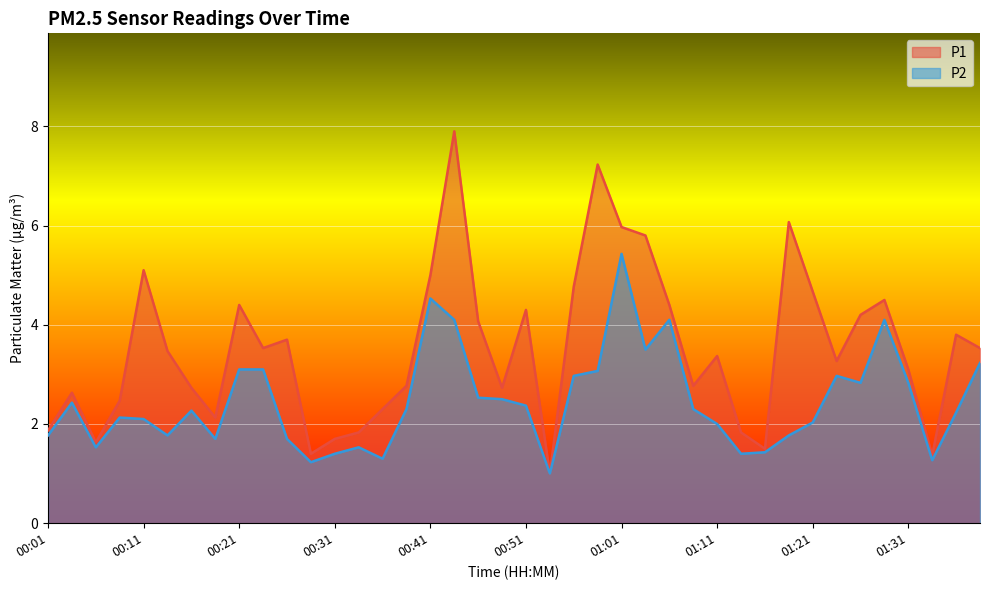

How many lines are shown in the chart?

2